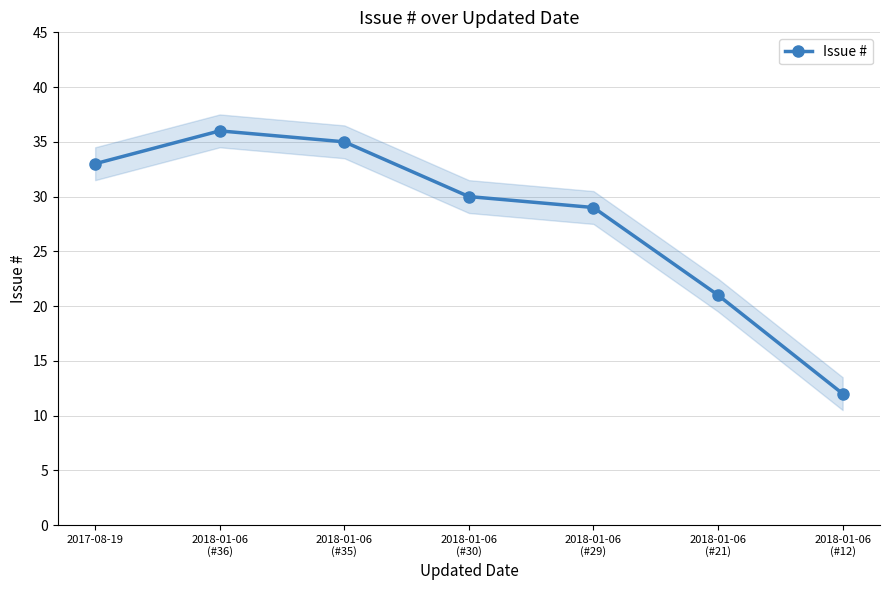

What is the average value?

28